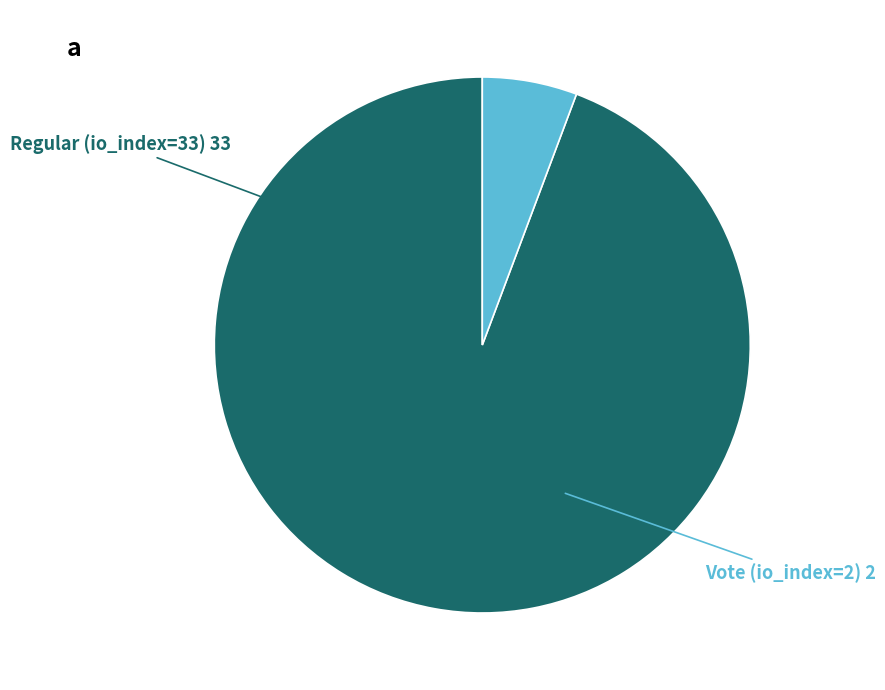

Rank the categories by value from highest to lowest.

Regular (io_index=33), Vote (io_index=2)